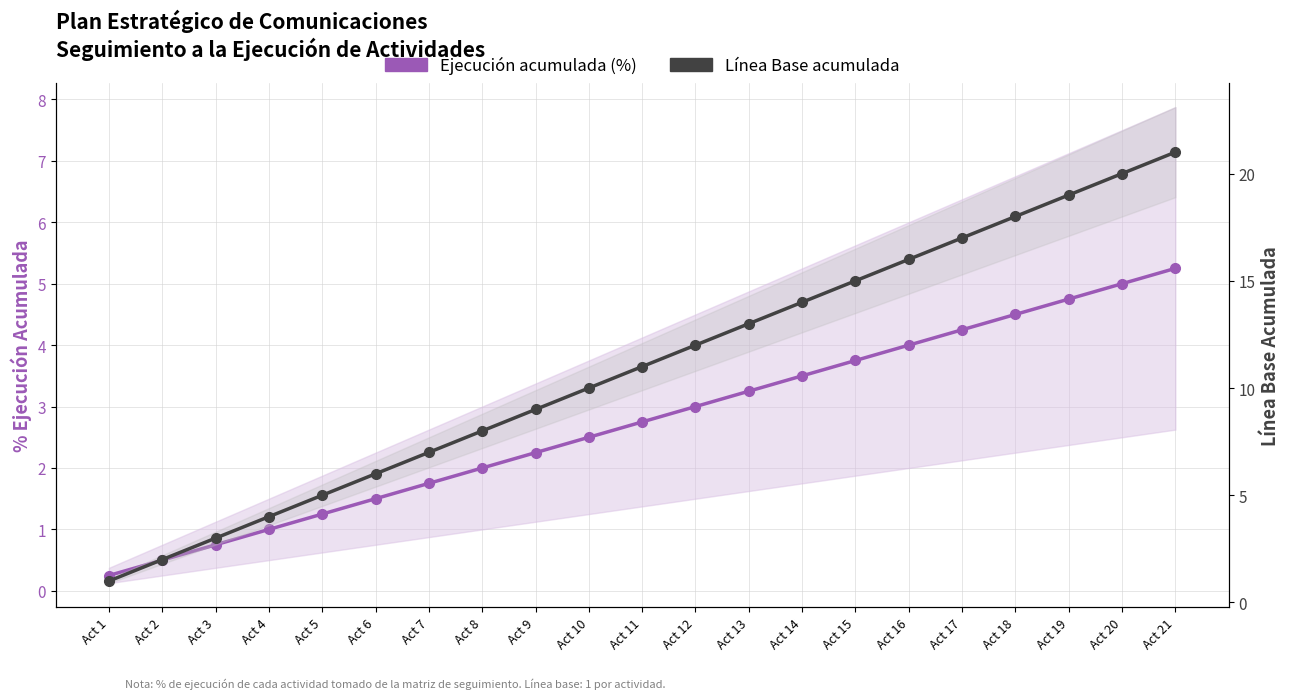

Where does the Línea Base acumulada series first go above 11?

Act 12